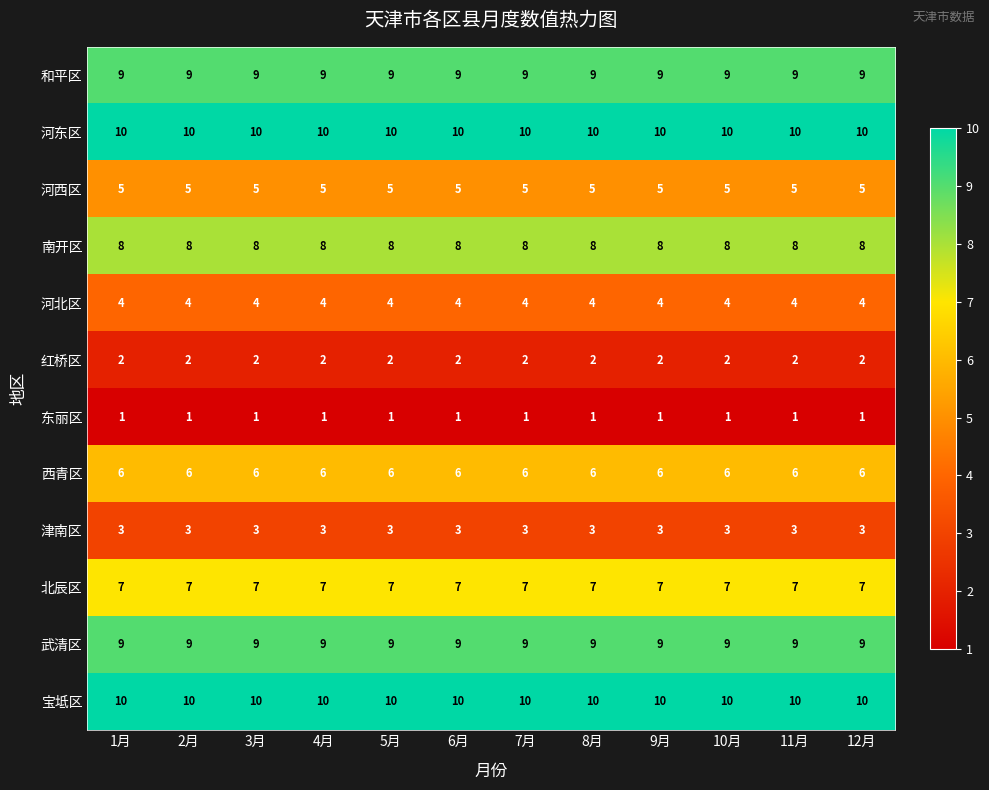

What is the difference between the highest and lowest values at 1月?

9